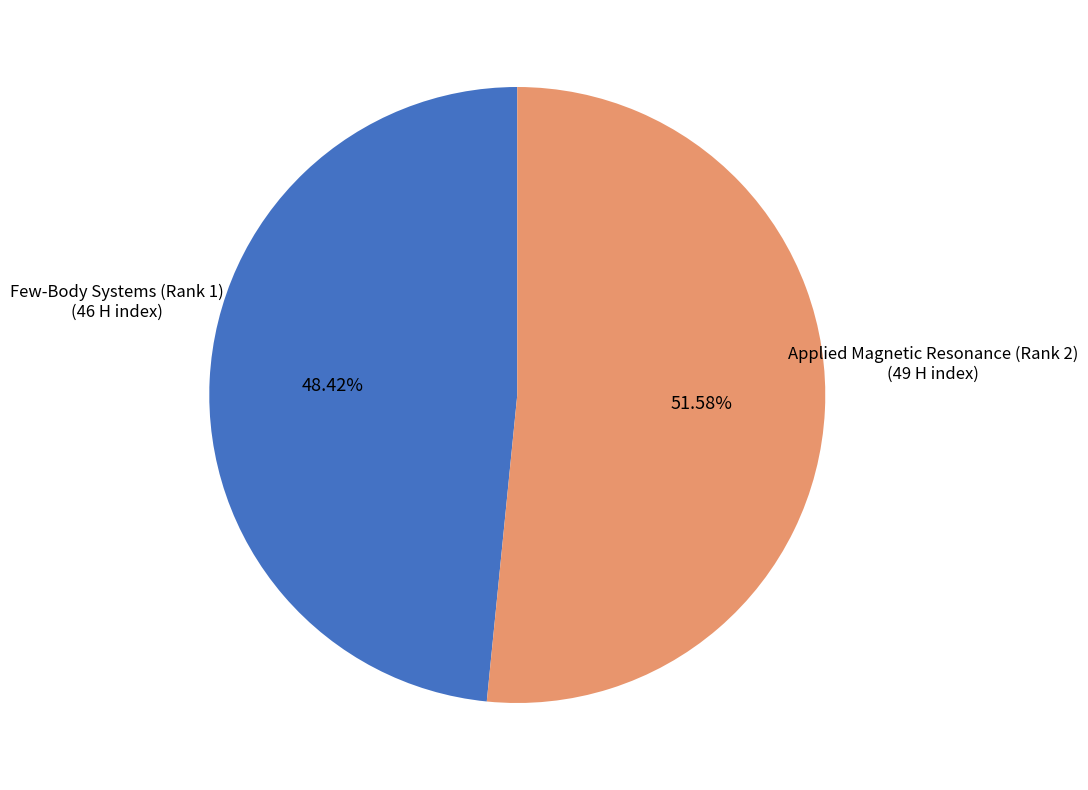

Is there a majority slice in this chart?

Yes